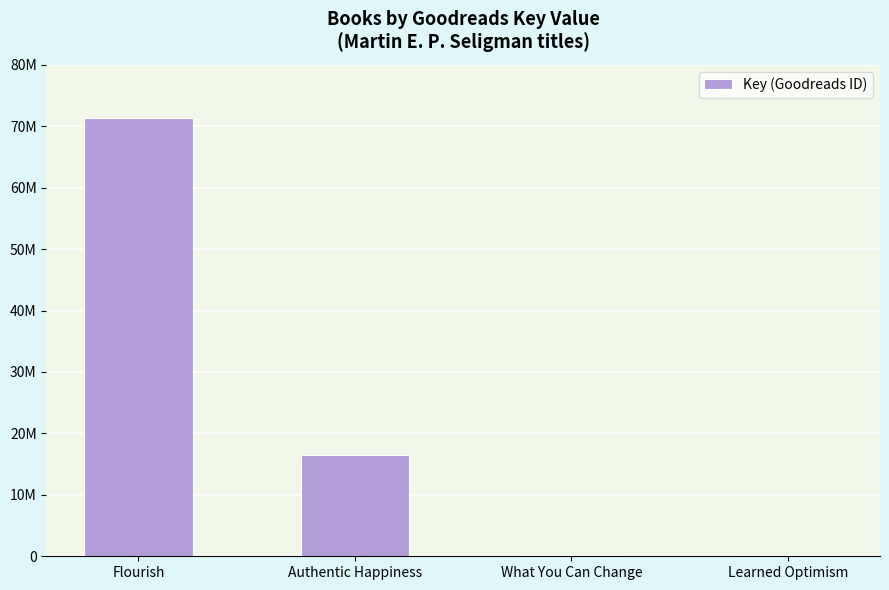

Which has a higher value, Authentic Happiness or Learned Optimism?

Authentic Happiness